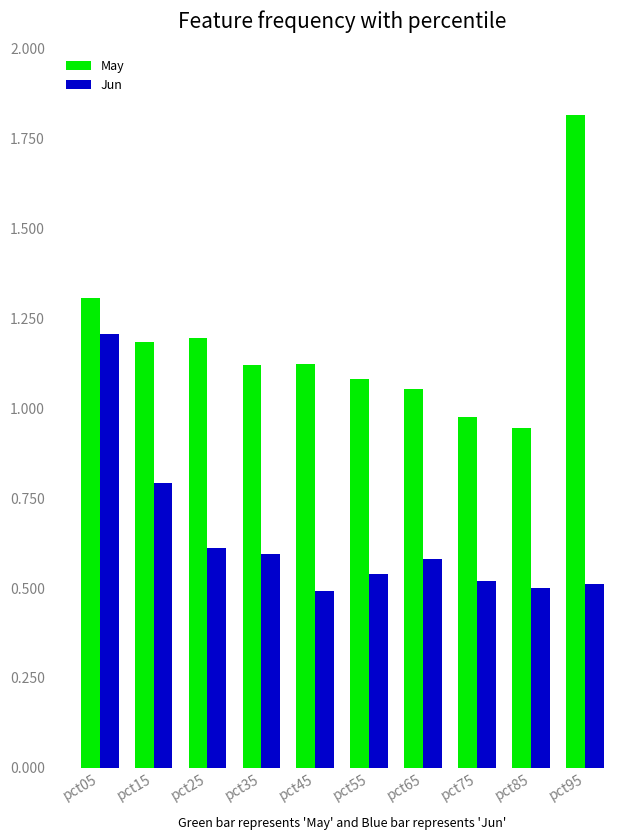

Is the value of May at pct65 greater than the value of Jun at pct85?

Yes